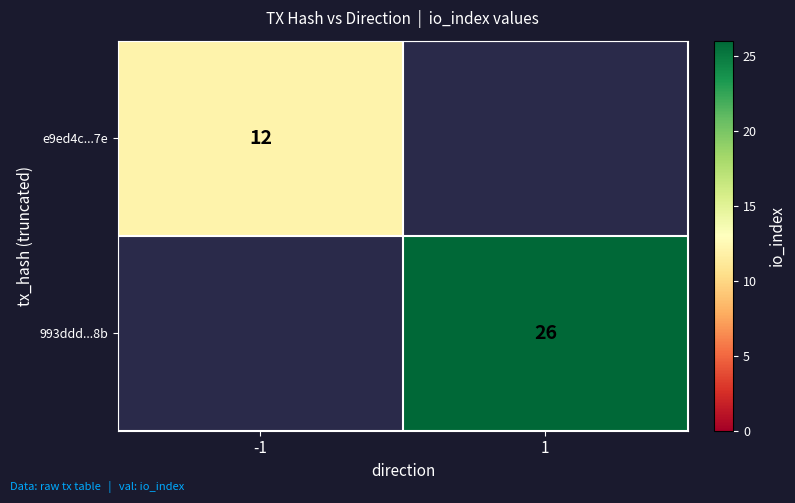

Is it true that 993ddd...8b equals 44 at 1?

False